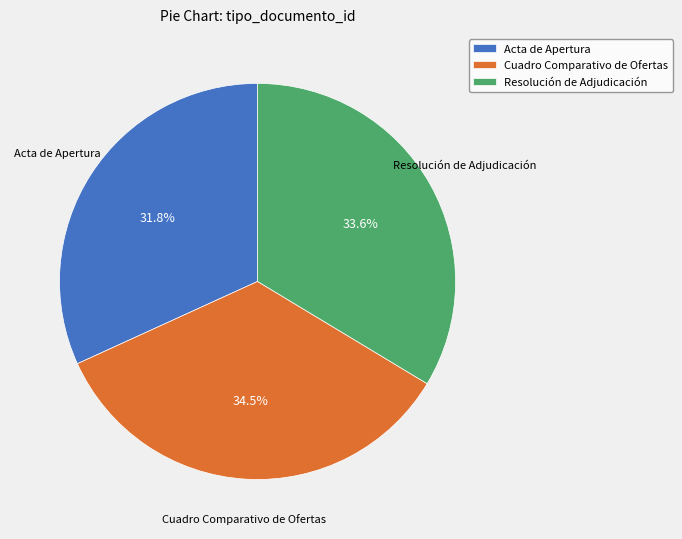

Count the number of slices in the pie.

3